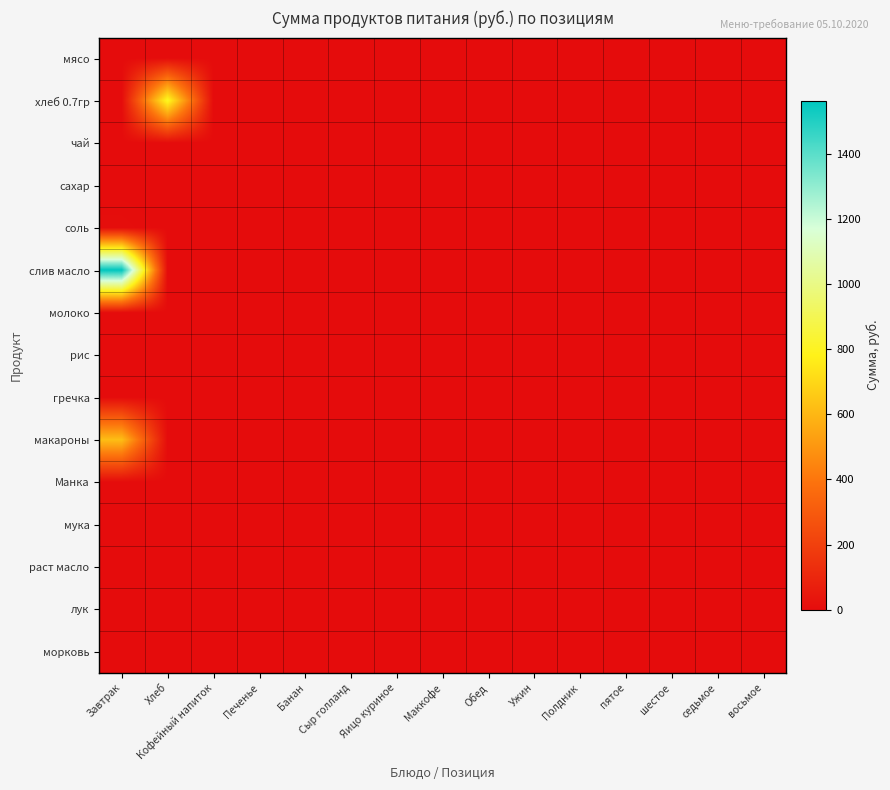

Rank the series by their maximum value, from highest to lowest.

слив масло, хлеб 0.7гр, макароны, соль, мясо, чай, сахар, молоко, рис, гречка, Манка, мука, раст масло, лук, морковь